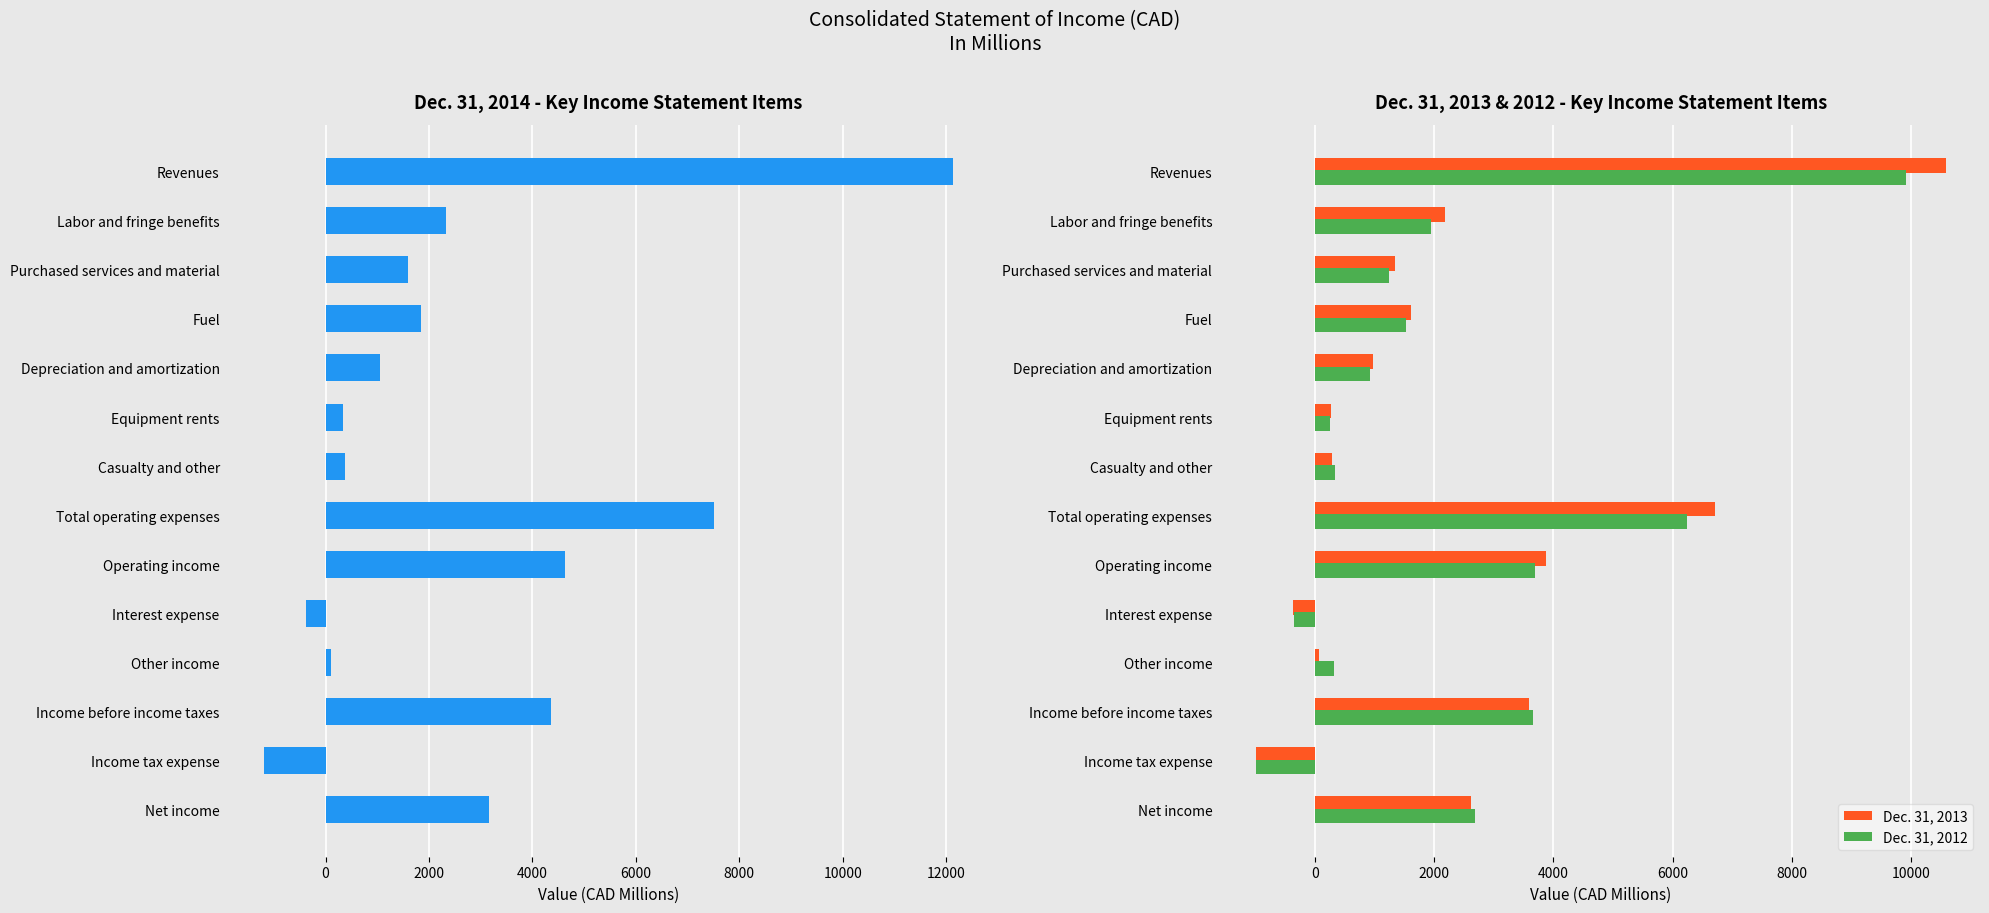

Reading left to right, list all the values displayed in this chart.

Dec. 31, 2014: 12134	2319	1598	1846	1050	329	368	7510	4624	-371	107	4360	-1193	3167
Dec. 31, 2013: 10575	2182	1351	1619	980	275	295	6702	3873	-357	73	3589	-977	2612
Dec. 31, 2012: 9920	1952	1248	1524	924	249	338	6235	3685	-342	315	3658	-978	2680